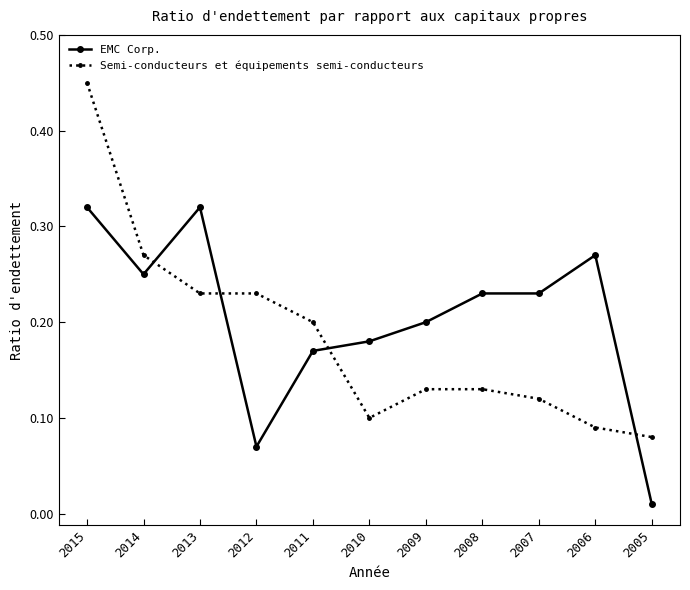

At 2006, list the series in order from smallest to largest.

Semi-conducteurs et équipements semi-conducteurs, EMC Corp.